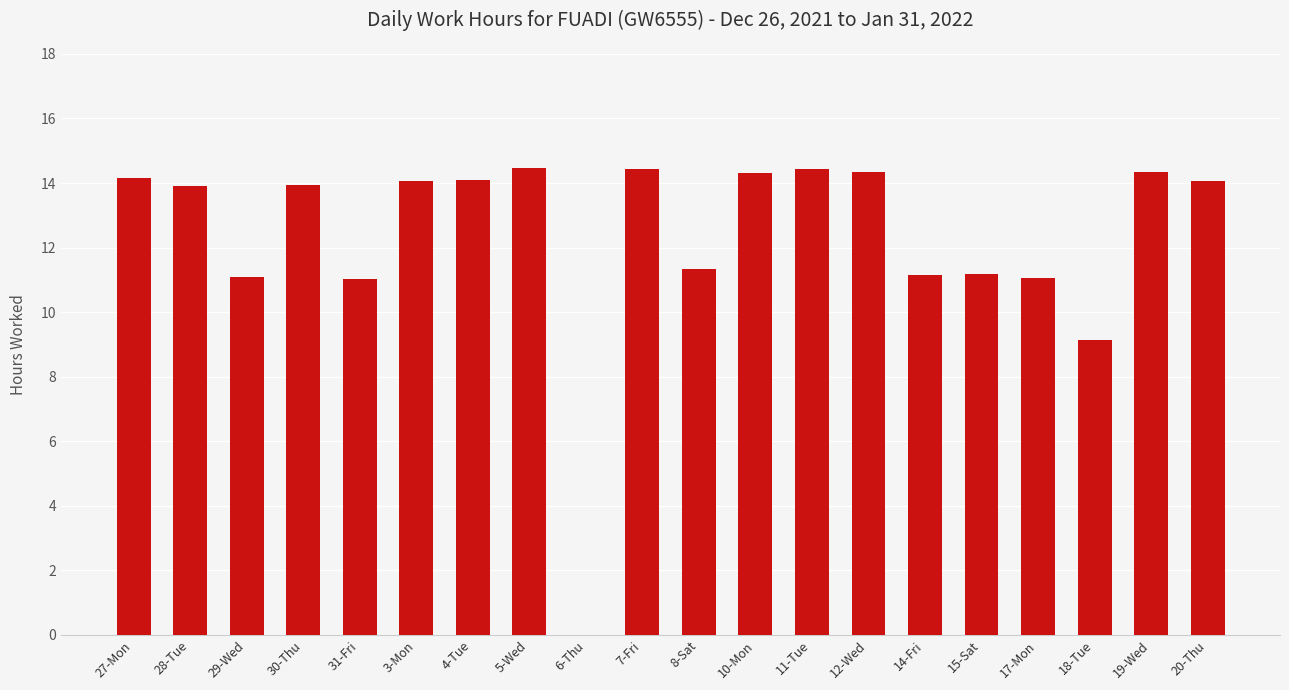

How many distinct data groups are displayed?

1